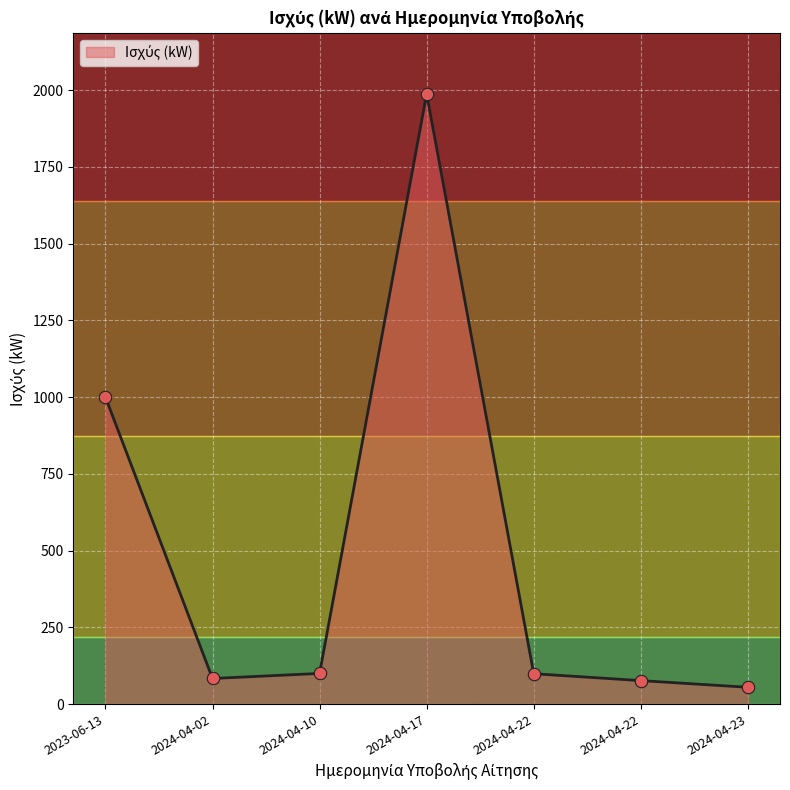

Between 2024-04-22 and 2024-04-22, which is larger?

2024-04-22